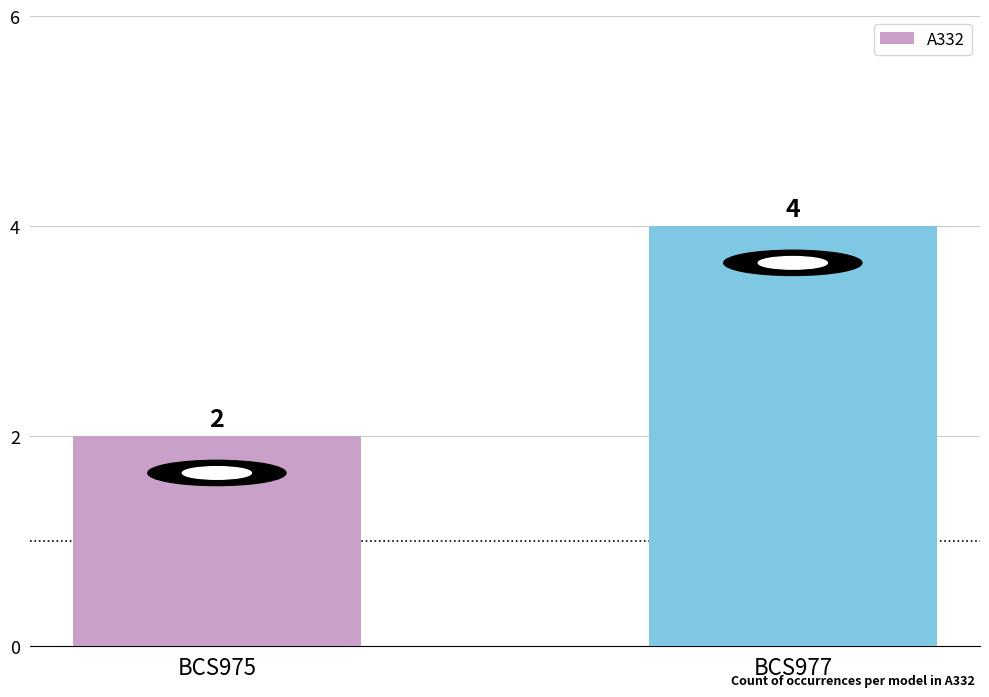

Are the bars horizontal?

No